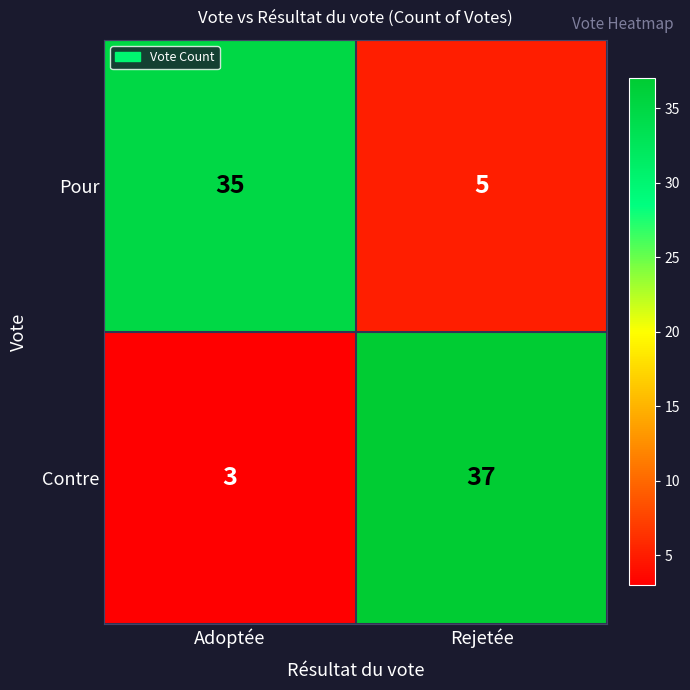

Rank the categories by Contre value from lowest to highest.

Adoptée, Rejetée